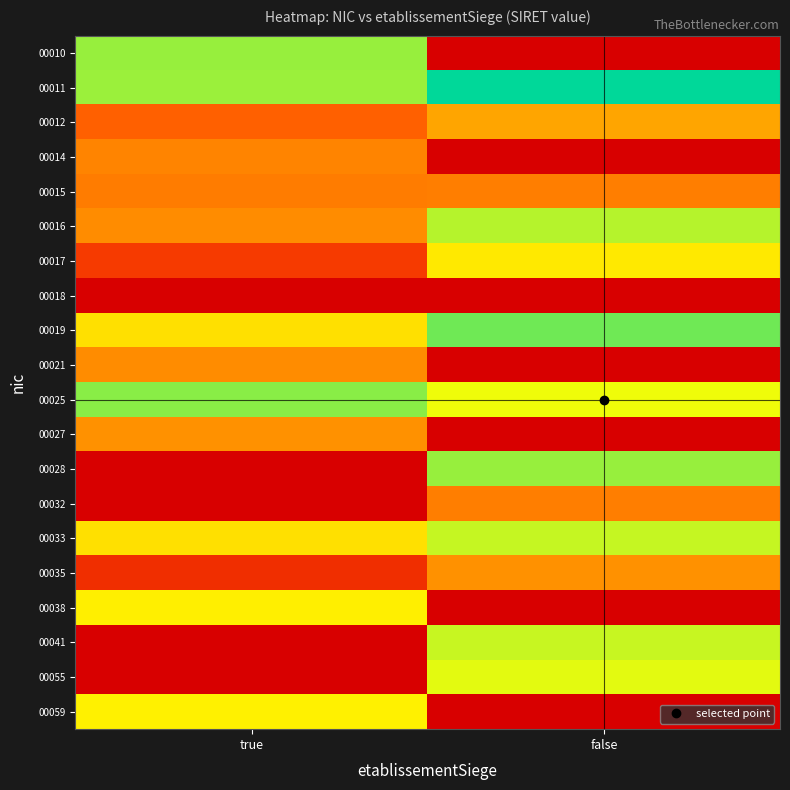

What is the total value across all series at false?

9.1